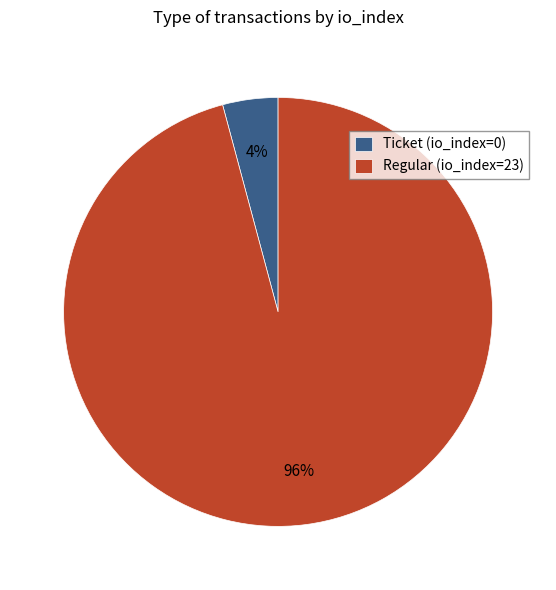

What is the smallest slice in the pie chart?

Ticket (io_index=0)